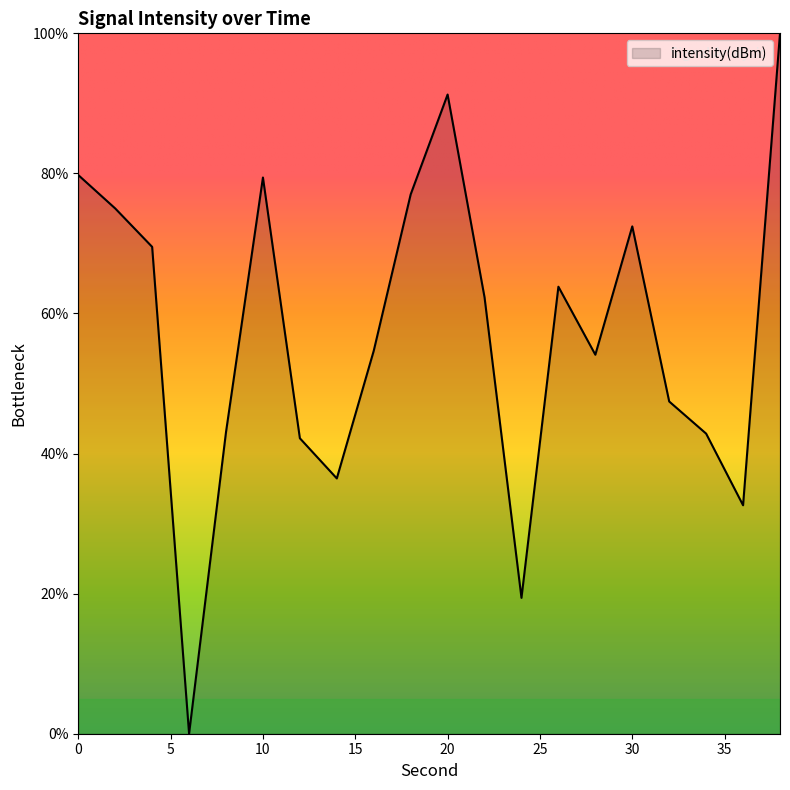

What is the greatest value displayed?

100.0